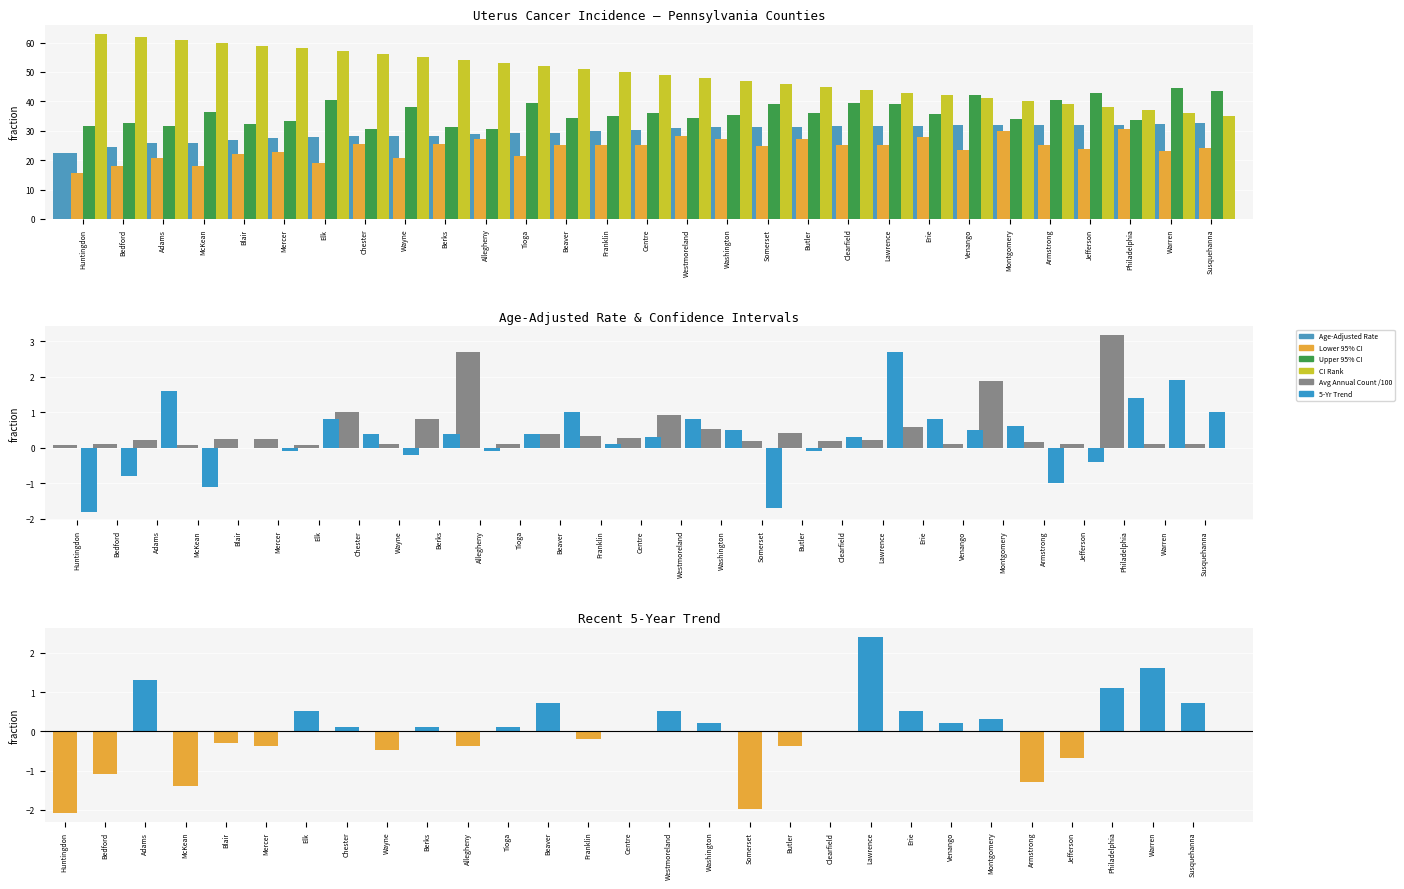

What is the difference between the Age-Adjusted Rate values at Allegheny and Somerset?

2.5